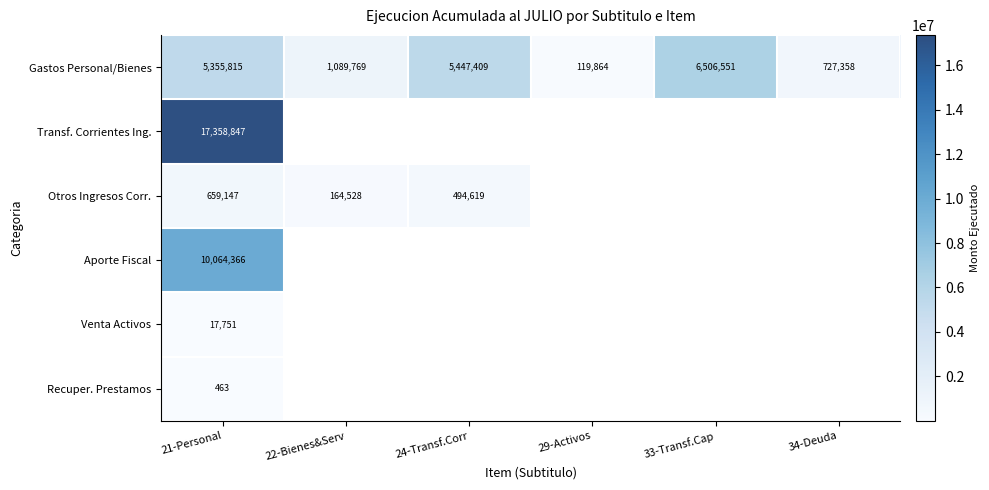

What is the difference between the Gastos Personal/Bienes values at 22-Bienes&Serv and 24-Transf.Corr?

4357640